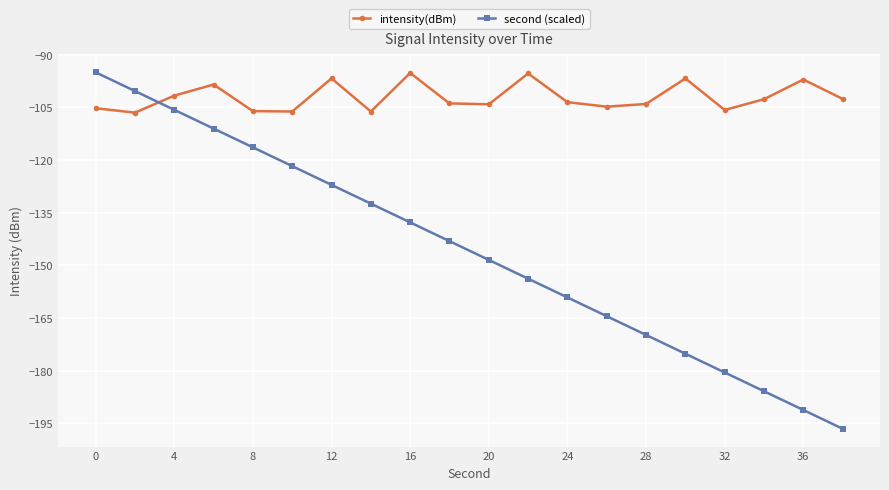

What is the highest value of the intensity(dBm) series?

-95.2